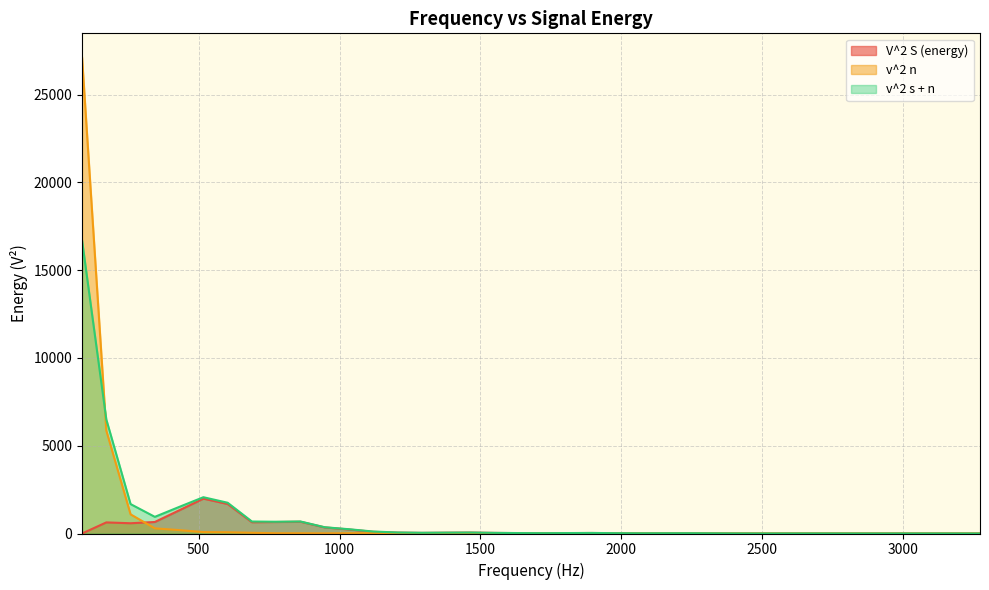

What is the greatest value displayed?

27134.9